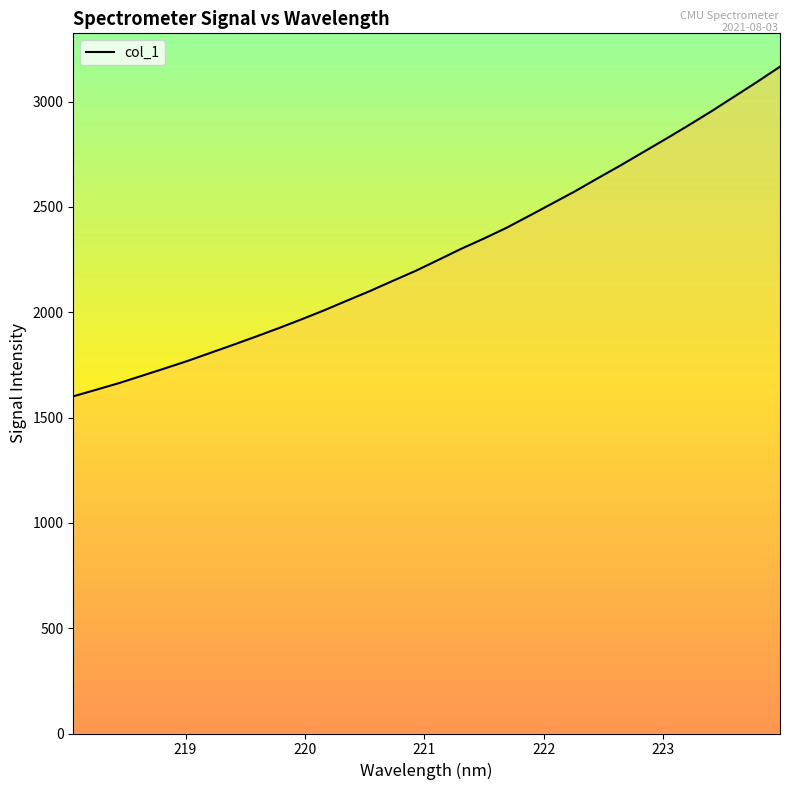

What is the maximum value shown in the chart?

3165.6